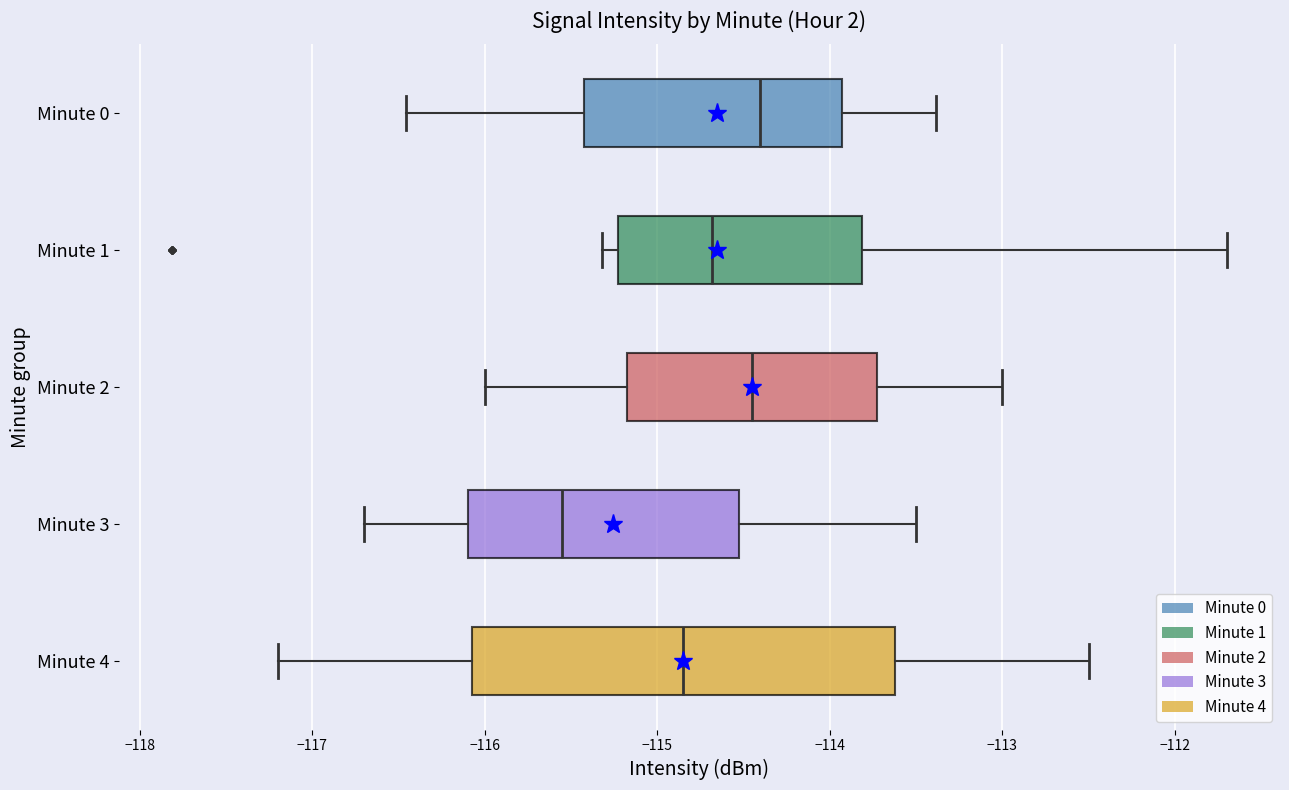

Where is the right edge of the box for Minute 1 on the x-axis? The values are not printed on the chart, so give them approximately, as read against the axis.

-113.8